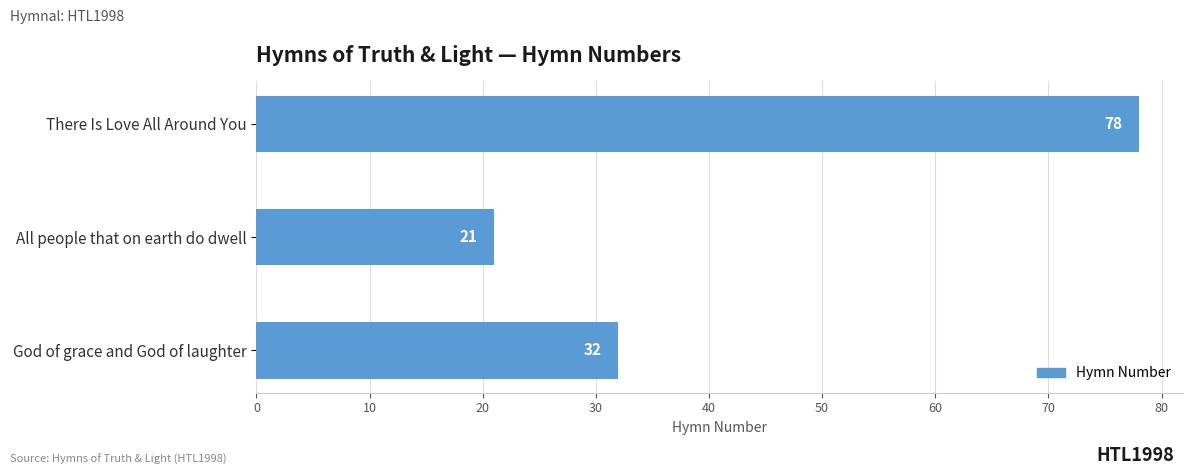

Reading bottom to top, what are all the values shown in this chart?

God of grace and God of laughter=32	All people that on earth do dwell=21	There Is Love All Around You=78